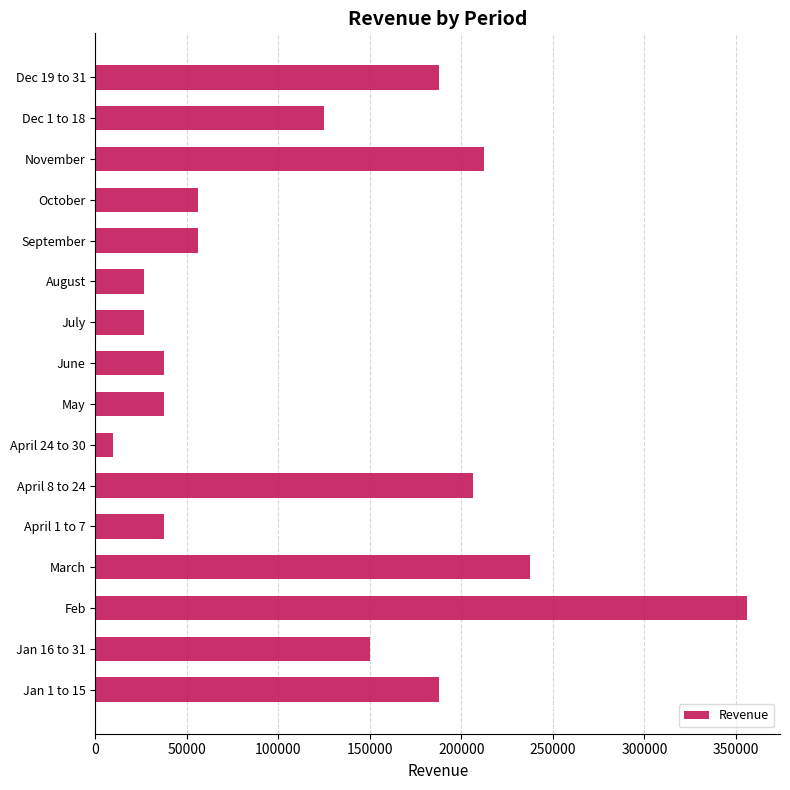

Reading bottom to top, what are all the values shown in this chart?

Jan 1 to 15=187500	Jan 16 to 31=150000	Feb=356250	March=237500	April 1 to 7=37500	April 8 to 24=206250	April 24 to 30=9375	May=37500	June=37500	July=26250	August=26250	September=56250	October=56250	November=212500	Dec 1 to 18=125000	Dec 19 to 31=187500